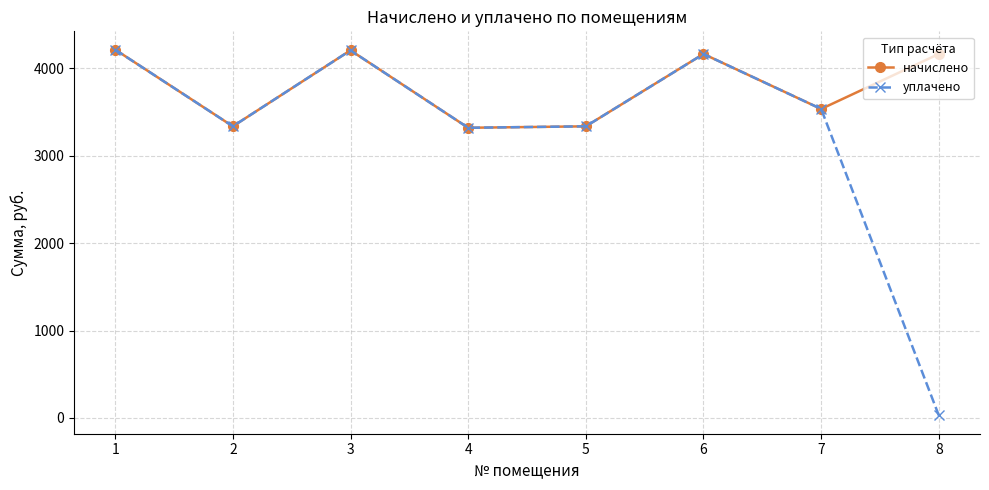

What is the maximum value for уплачено?

4214.5